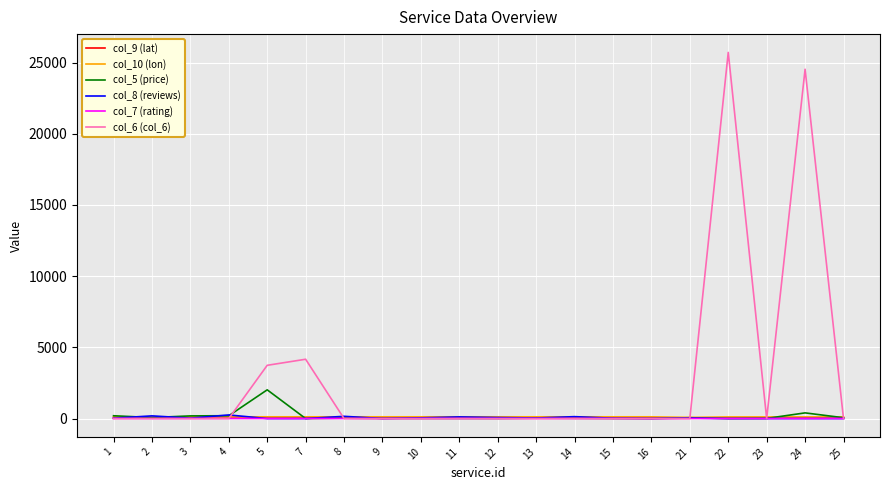

Which series has the largest total across all categories?

col_6 (col_6)